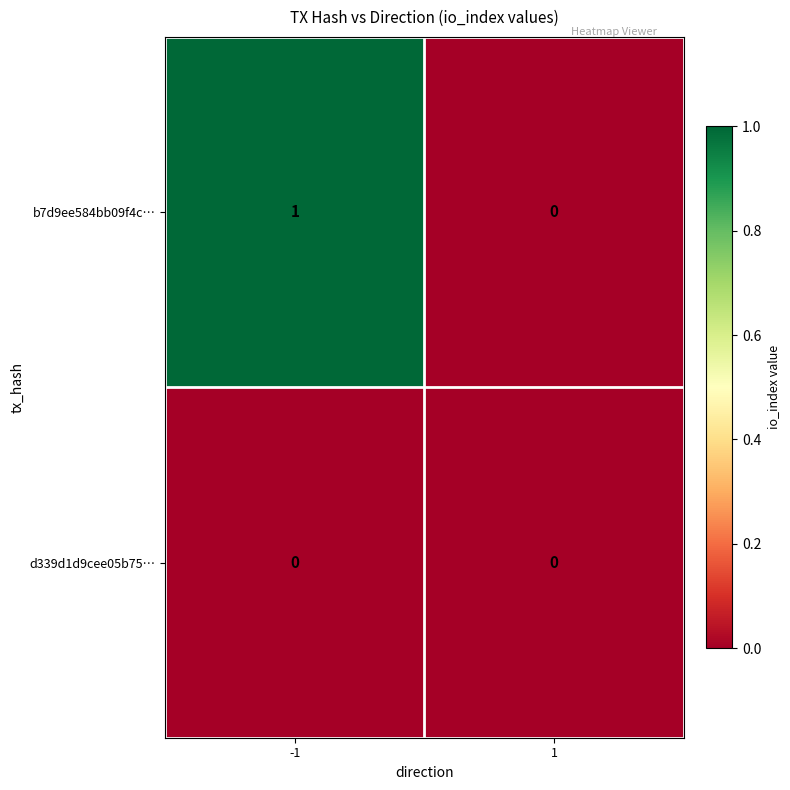

Which series has the largest total across all categories?

b7d9ee584bb09f4c…